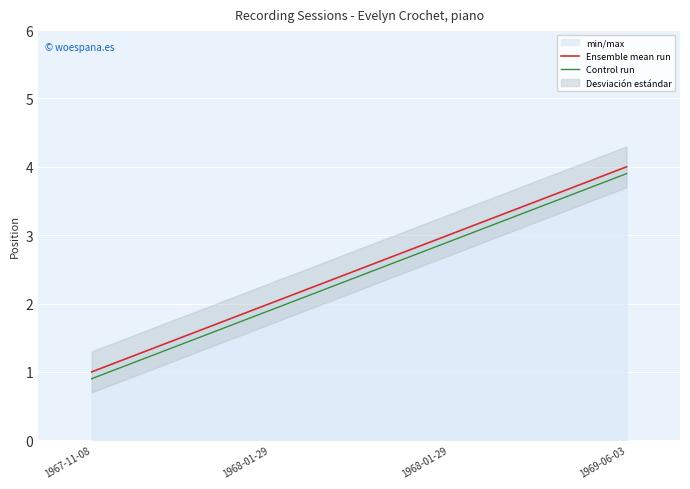

Which series has the largest total across all categories?

Ensemble mean run